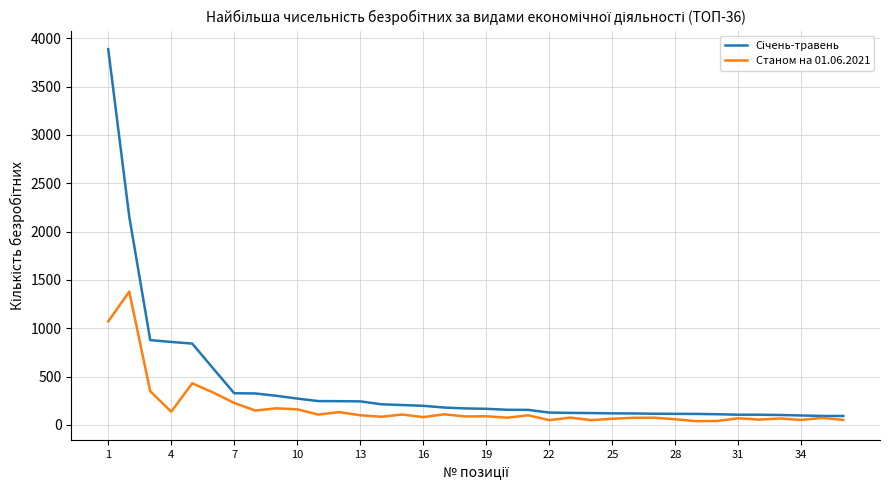

Does the chart display data point markers on the line(s)?

No